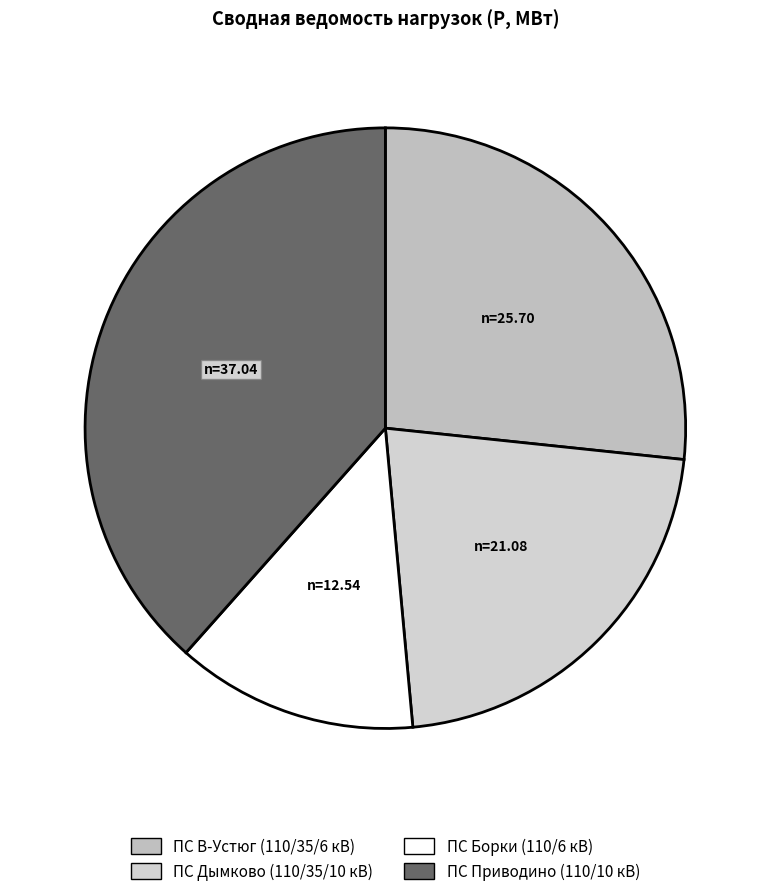

Which slice is the largest?

ПС Приводино (110/10 кВ)